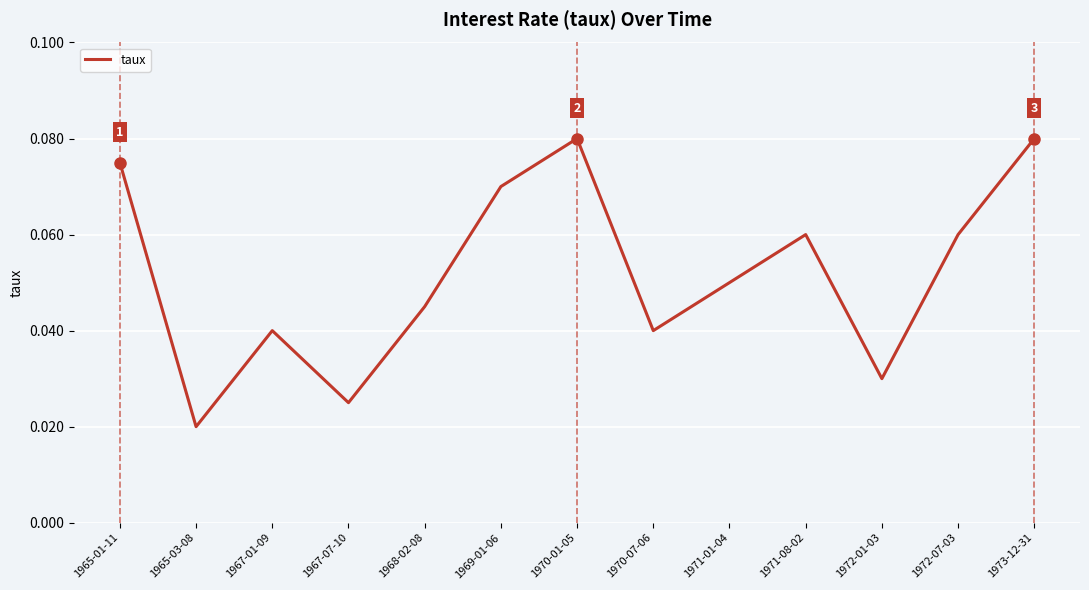

True or false: there are more than 2 points higher than both neighbors.

True